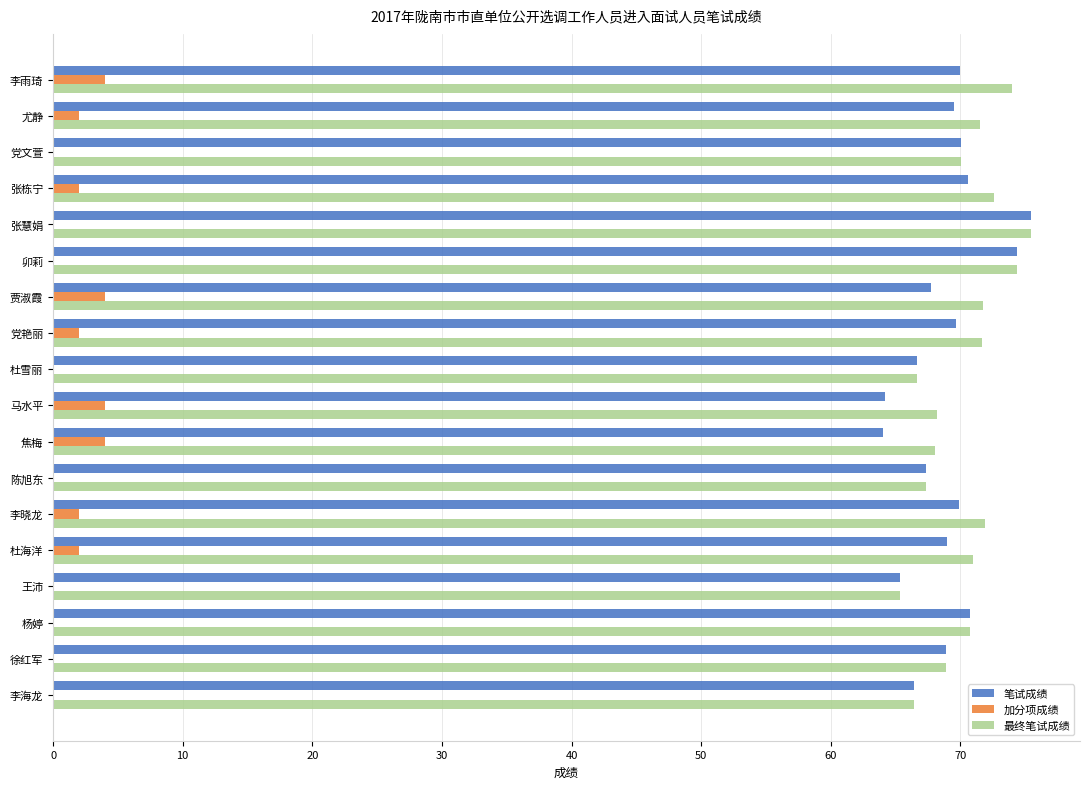

Which series has the largest range (max minus min)?

笔试成绩